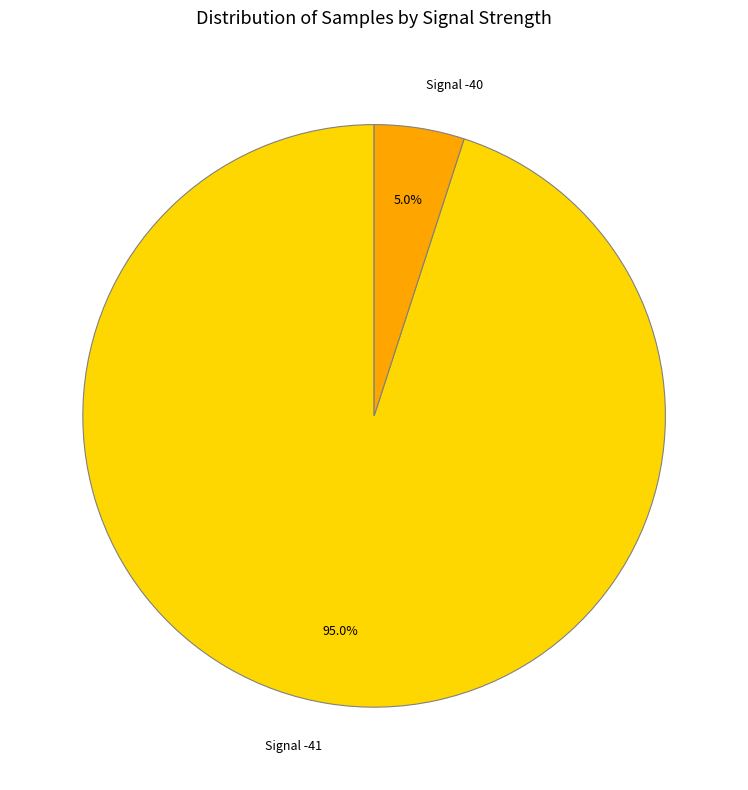

What is the largest slice in the pie chart?

Signal -41